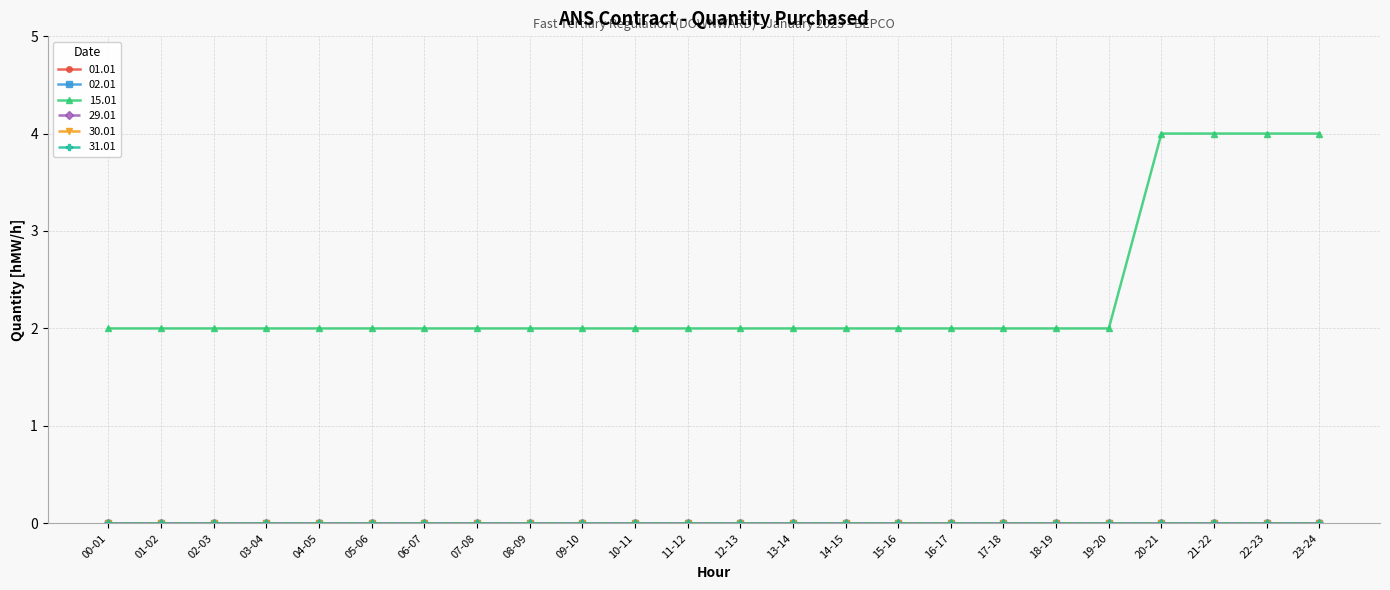

True or false: 02.01 has more than 0 points higher than both neighbors.

False